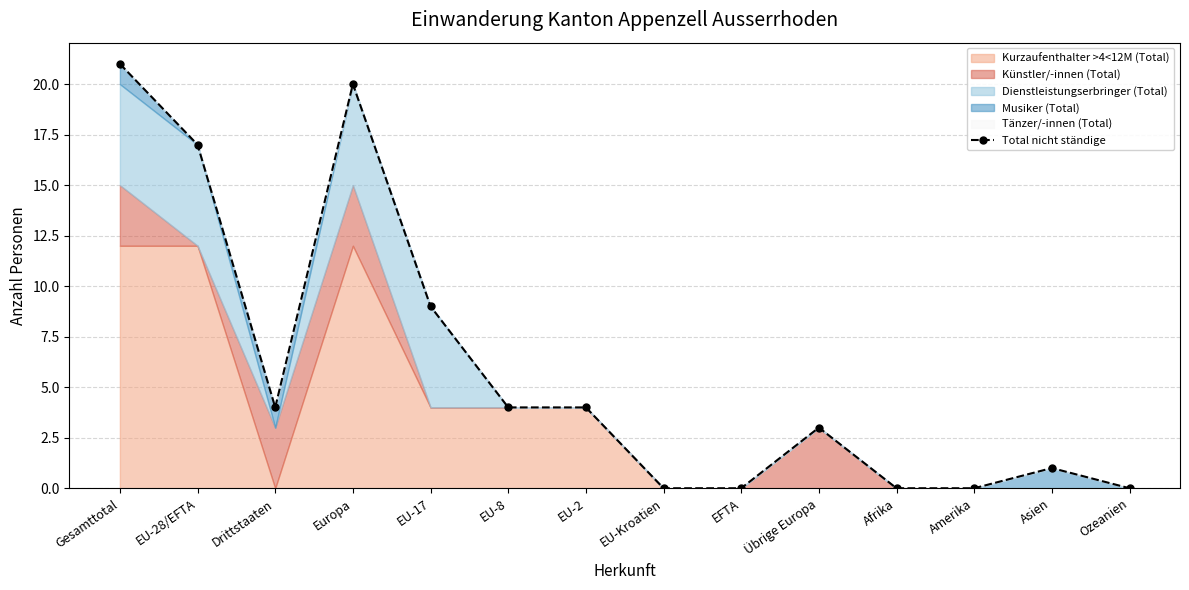

Rank the categories by value from highest to lowest.

Gesamttotal, Europa, EU-28/EFTA, EU-17, Drittstaaten, EU-8, EU-2, Übrige Europa, Asien, EU-Kroatien, EFTA, Afrika, Amerika, Ozeanien